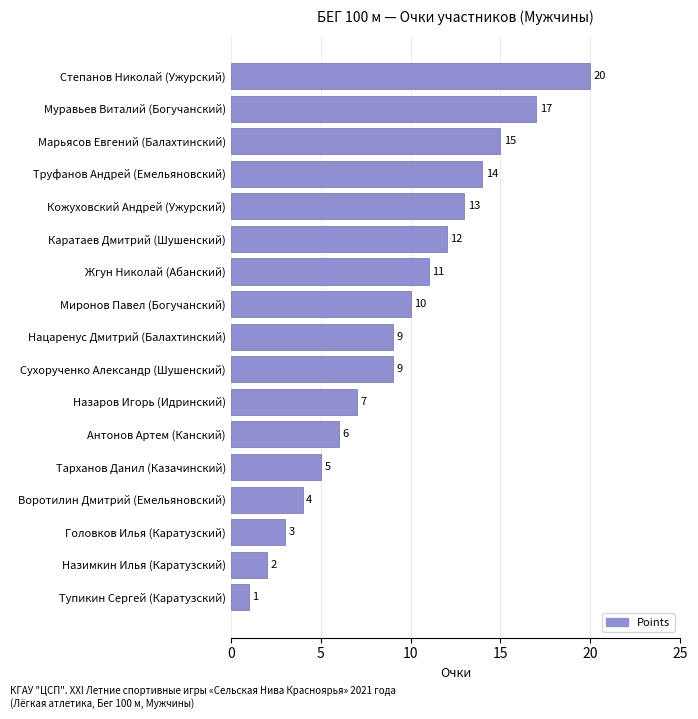

Approximately how many times larger is the value at Каратаев Дмитрий (Шушенский) compared to Головков Илья (Каратузский)?

4.0